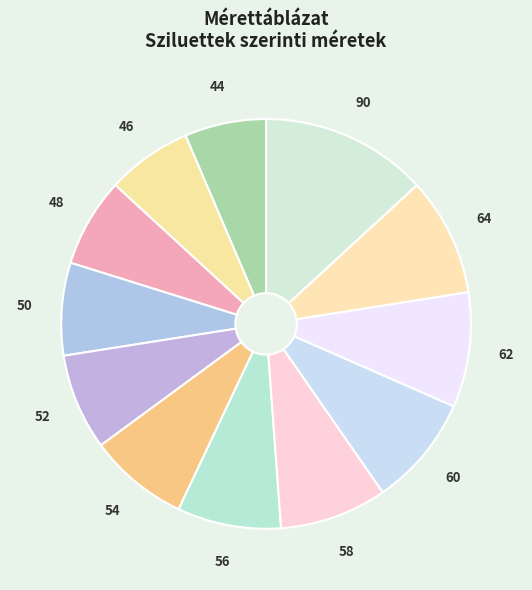

Count the number of slices in the pie.

12